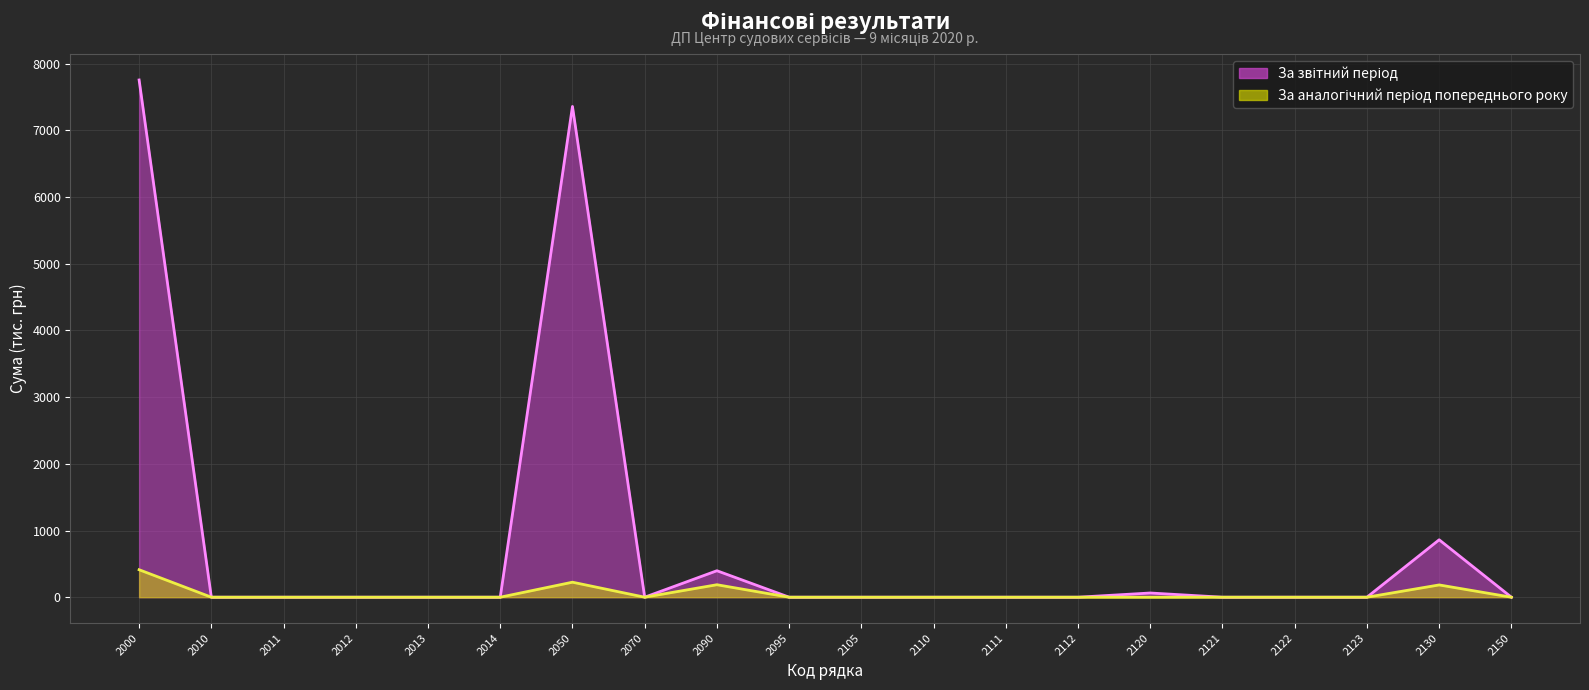

What is the highest value of the За аналогічний період попереднього року series?

412